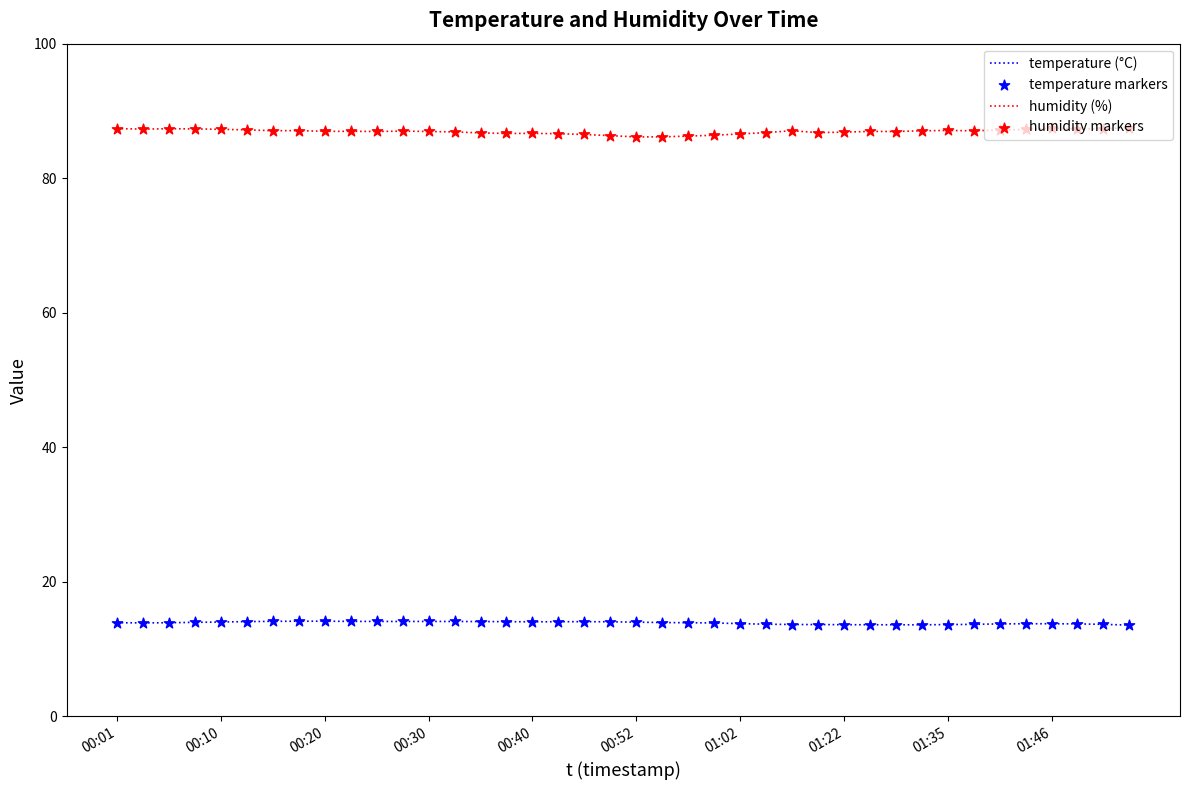

What is the smallest value displayed?

13.6